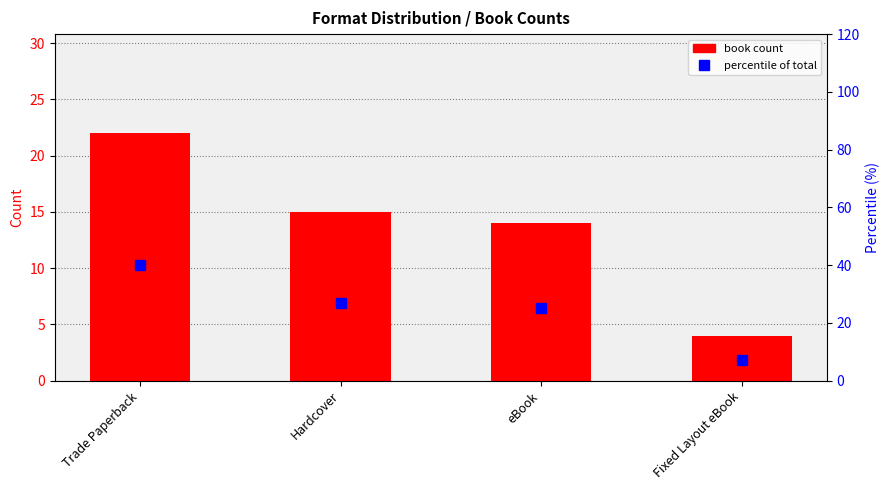

Which series changed the most between Hardcover and eBook?

percentile of total